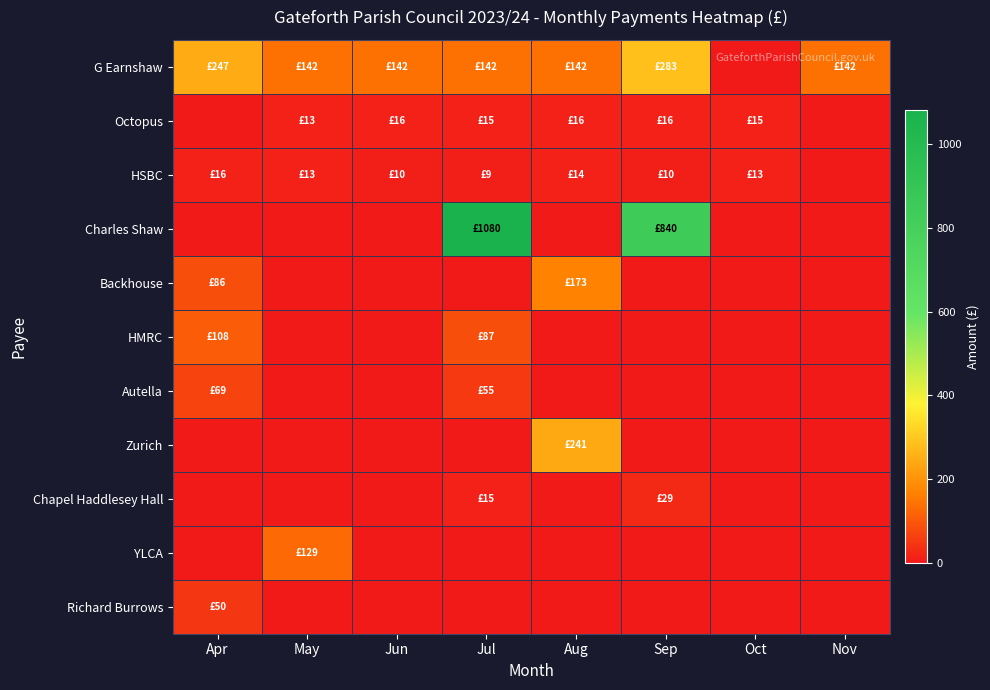

Which series has the widest spread of values?

Charles Shaw